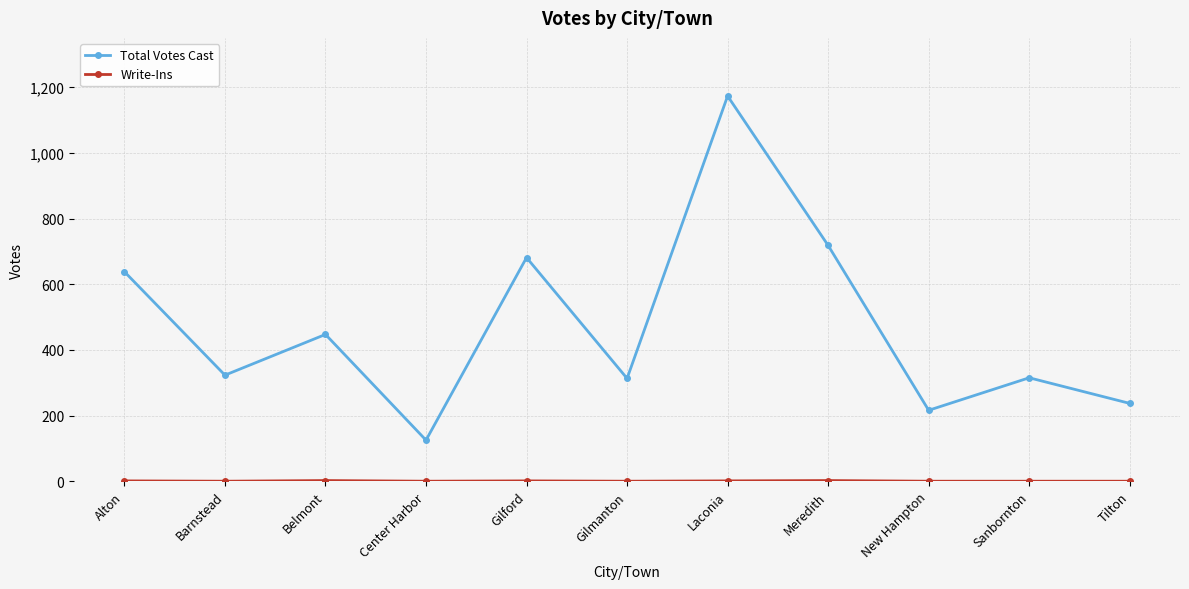

What is the difference between the maximum and minimum values in the Total Votes Cast series?

1048